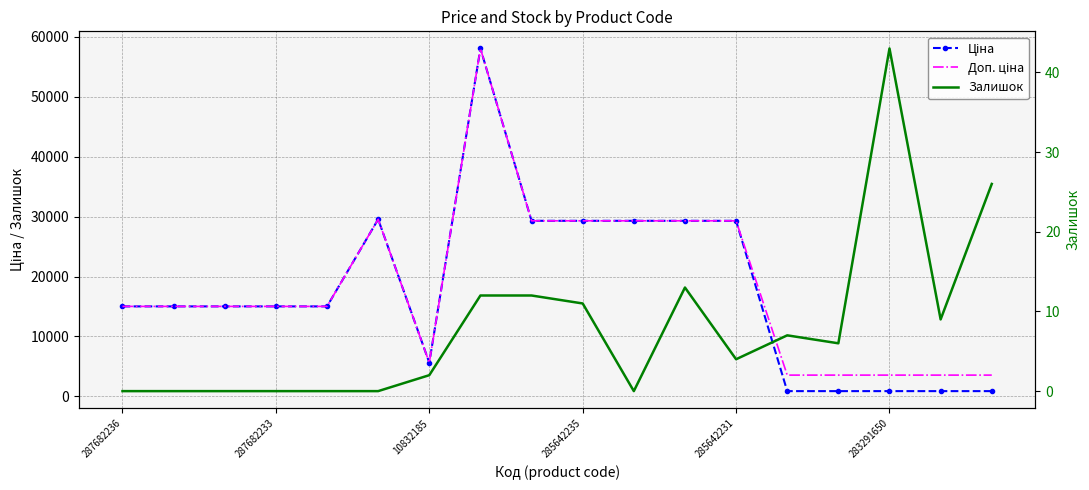

Which series has the largest total across all categories?

Доп. ціна